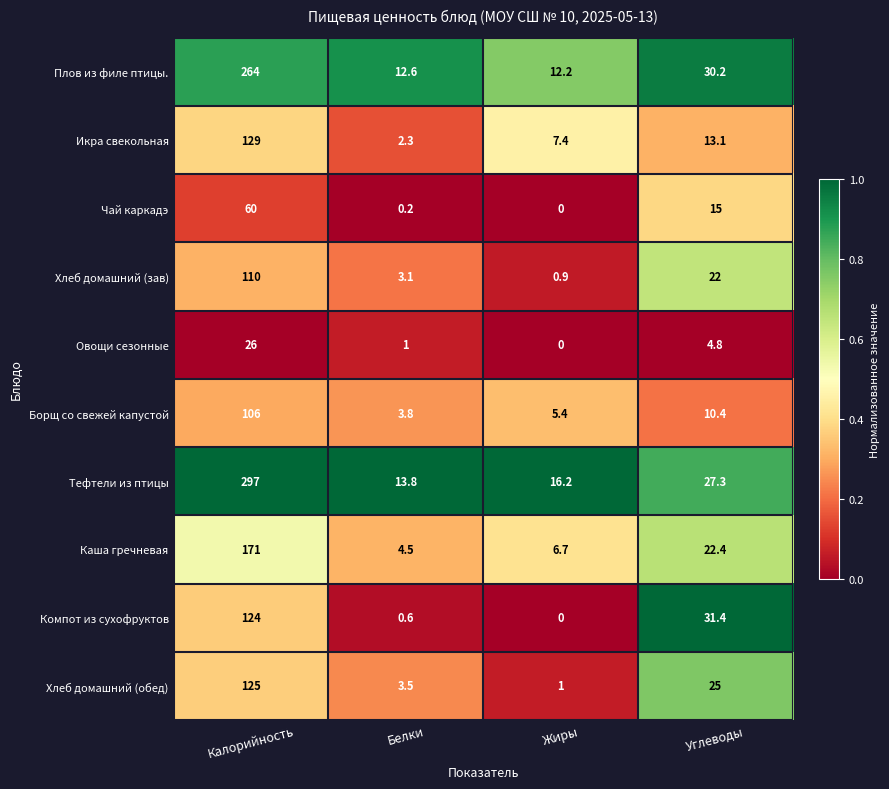

At how many categories does at least one series exceed 0?

4